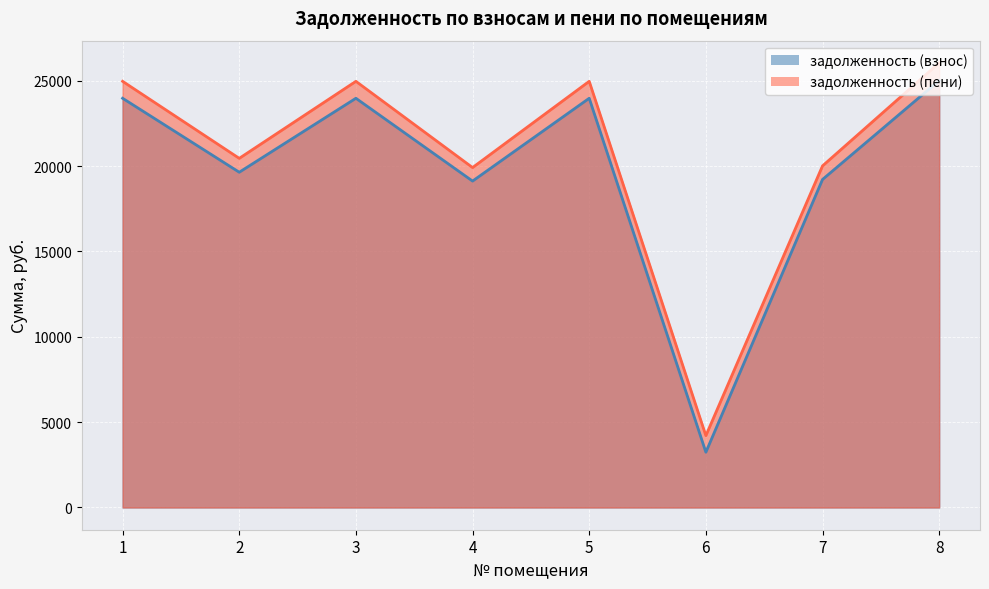

Reading right to left, list all the values displayed in this chart.

задолженность (взнос) линия: 8=25003.8	7=19212.0	6=3237.0	5=23967.7	4=19117.7	3=23967.7	2=19635.7	1=23967.7
задолженность (пени) линия: 8=26039.2	7=20007.6	6=4208.1	5=24960.3	4=19909.4	3=24960.3	2=20448.9	1=24960.3